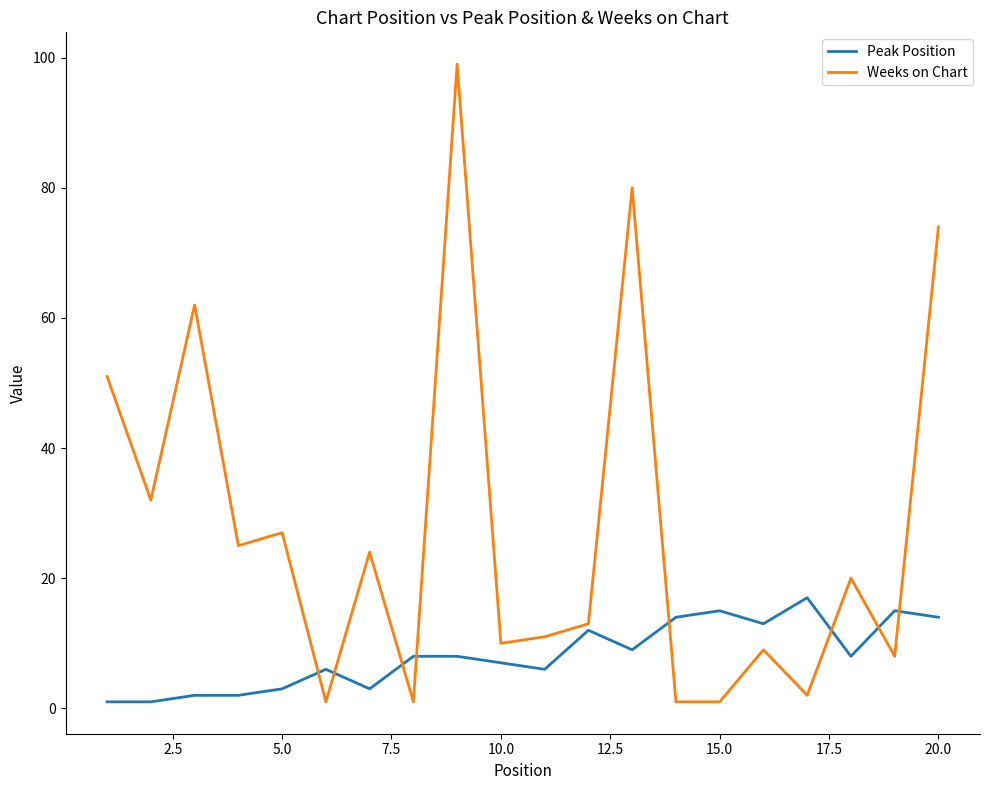

Which series has the largest range (max minus min)?

Weeks on Chart